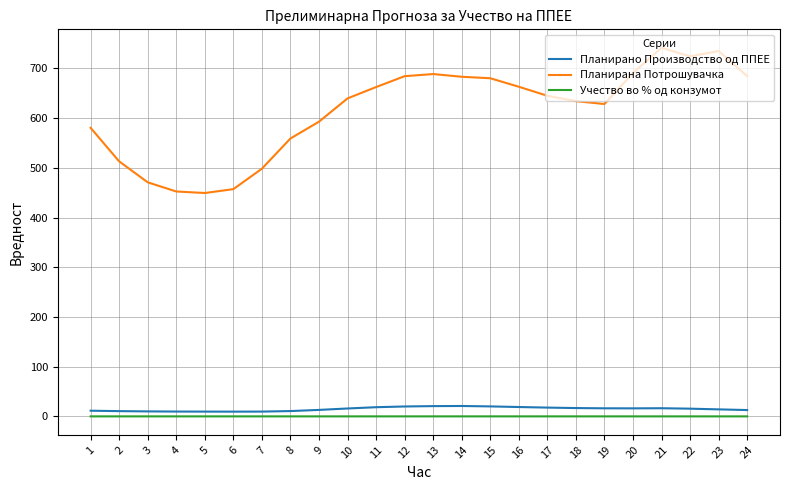

What is the maximum value shown in the chart?

741.6